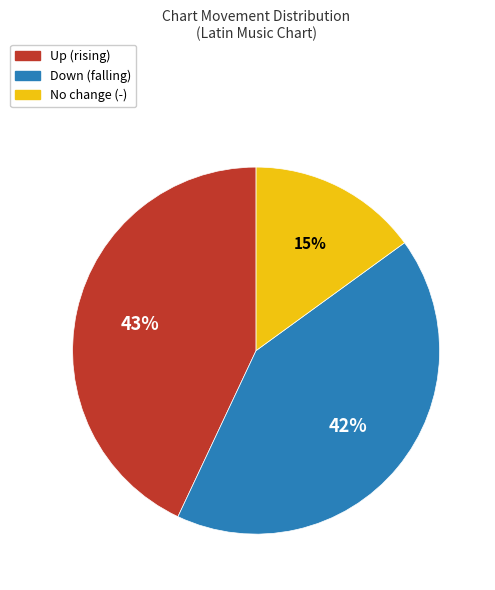

Which slice is the smallest?

No change (-)